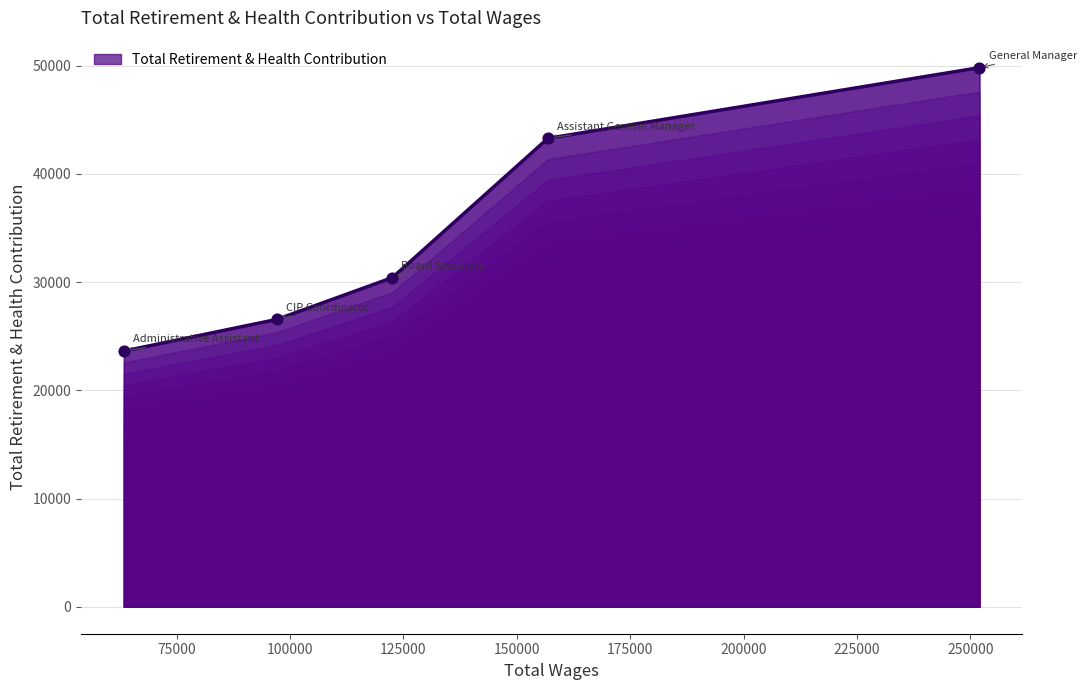

True or false: there are more than 0 points higher than both neighbors.

False